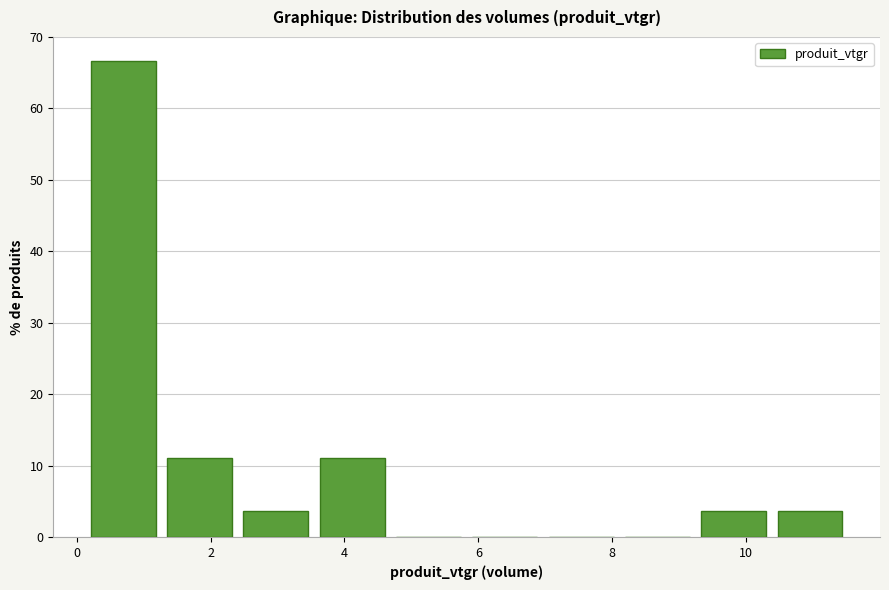

Reading left to right, list every bar in this chart as the range it spans on the x-axis followed by its height. Neither the bar edges nor the heights are printed on the chart, so give them approximately, as read against the axes.

0.2 to 1.2: 67
1.2 to 2.4: 11
2.4 to 3.6: 4
3.6 to 4.6: 11
4.6 to 5.8: 0
5.8 to 7.0: 0
7.0 to 8.2: 0
8.2 to 9.2: 0
9.2 to 10.4: 4
10.4 to 11.6: 4